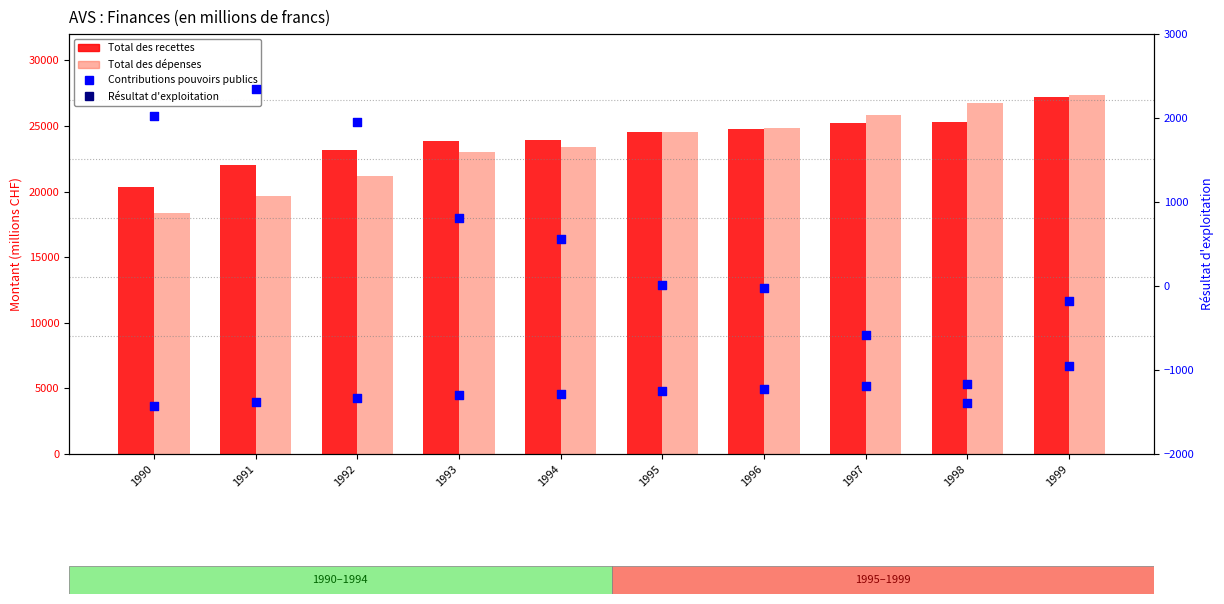

Which series has the largest total across all categories?

Total des recettes